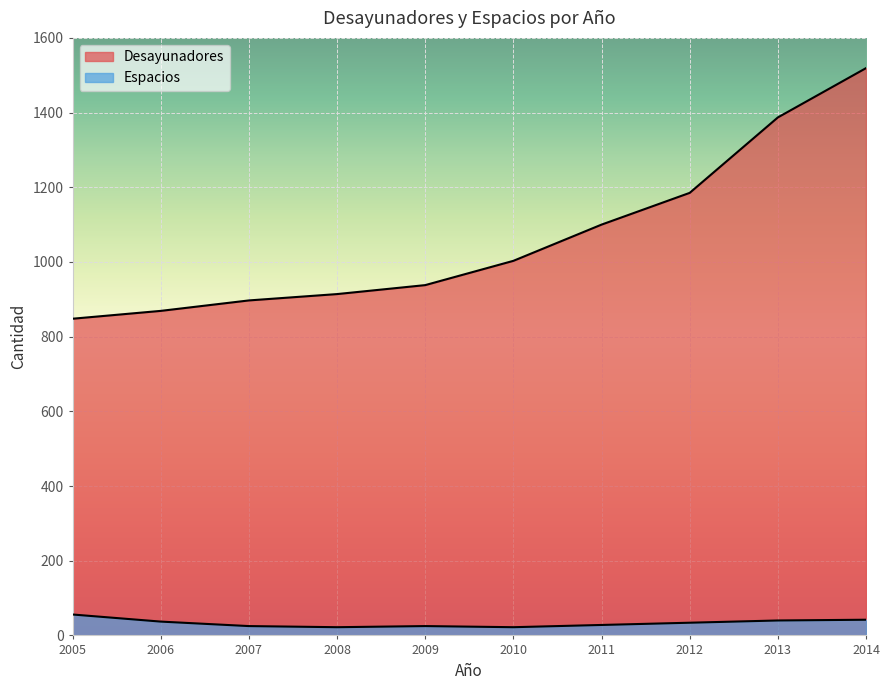

Which series has the largest total across all categories?

Desayunadores